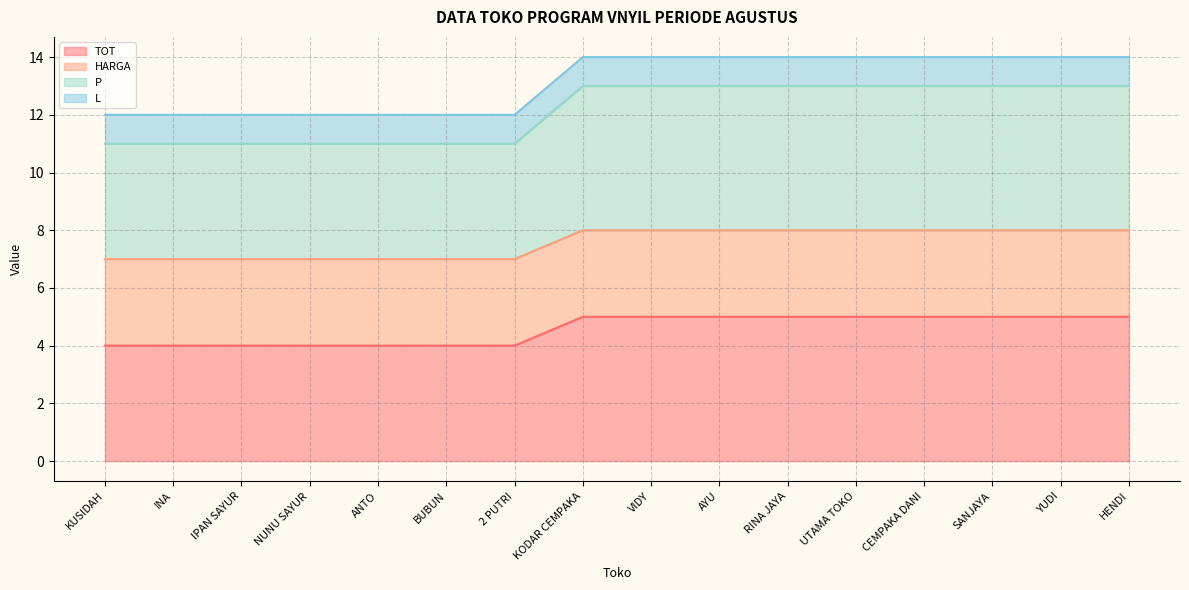

Which series has the largest range (max minus min)?

TOT